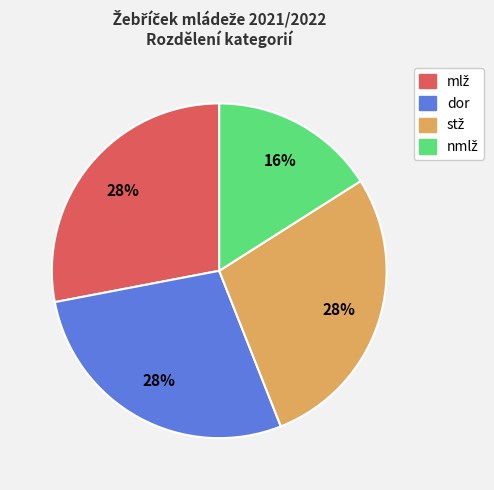

Is there any slice that represents more than half of the pie?

No